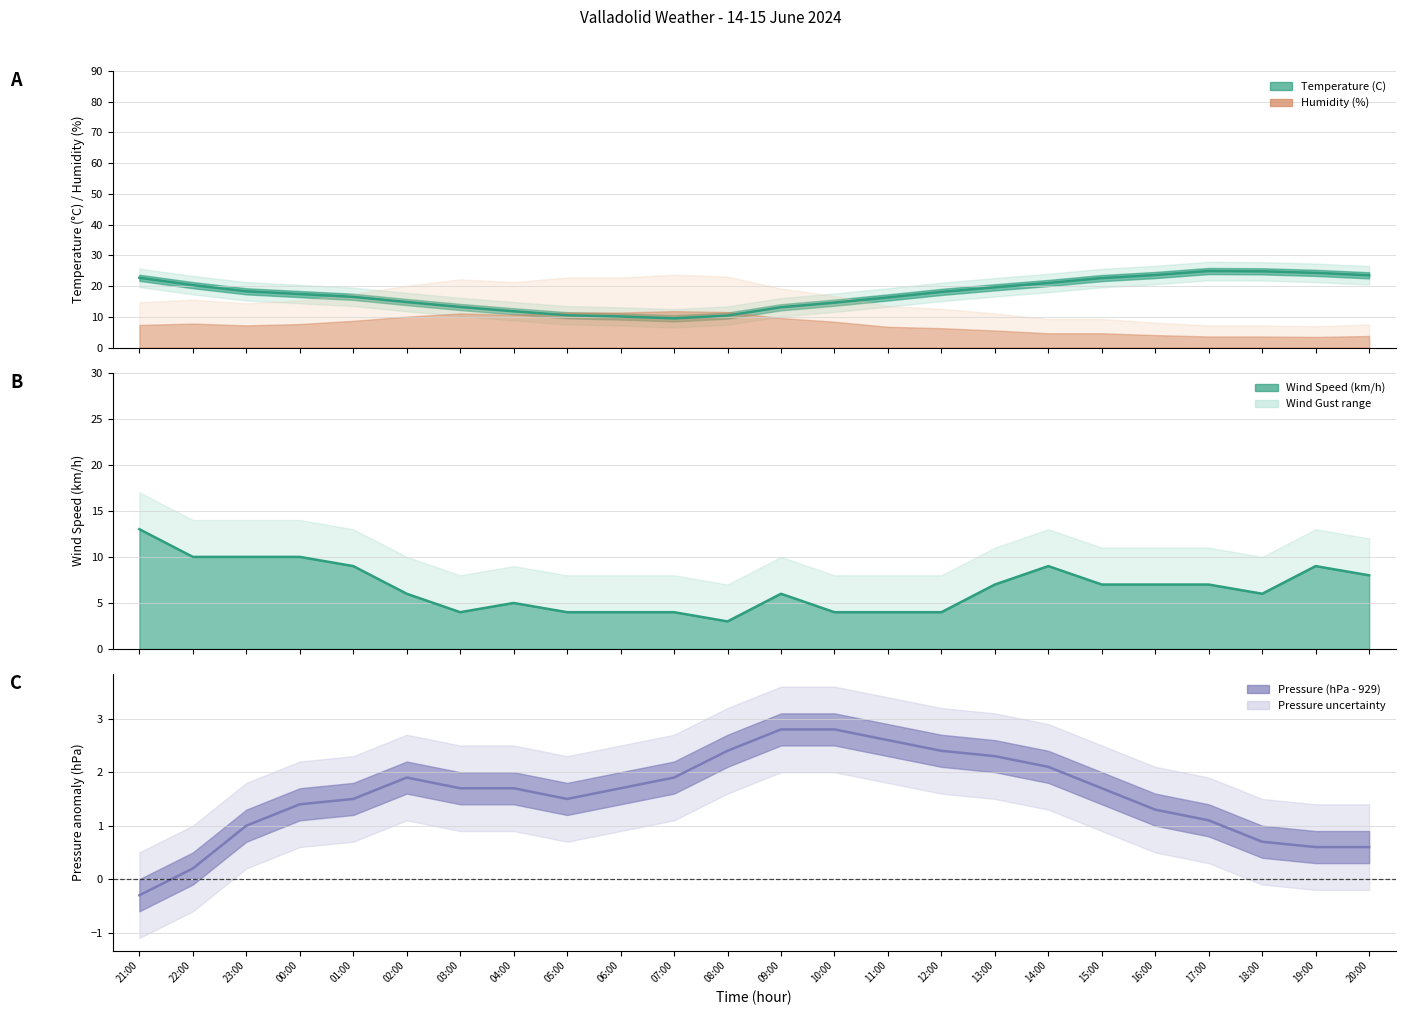

True or false: Wind Speed (km/h) and Temperature (C) cross at least once.

False